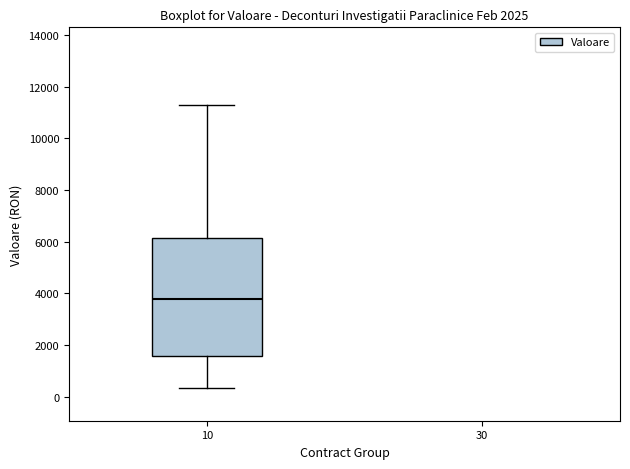

Where does the median line of the box at x = 10 sit on the y-axis? The values are not printed on the chart, so give them approximately, as read against the axis.

3800